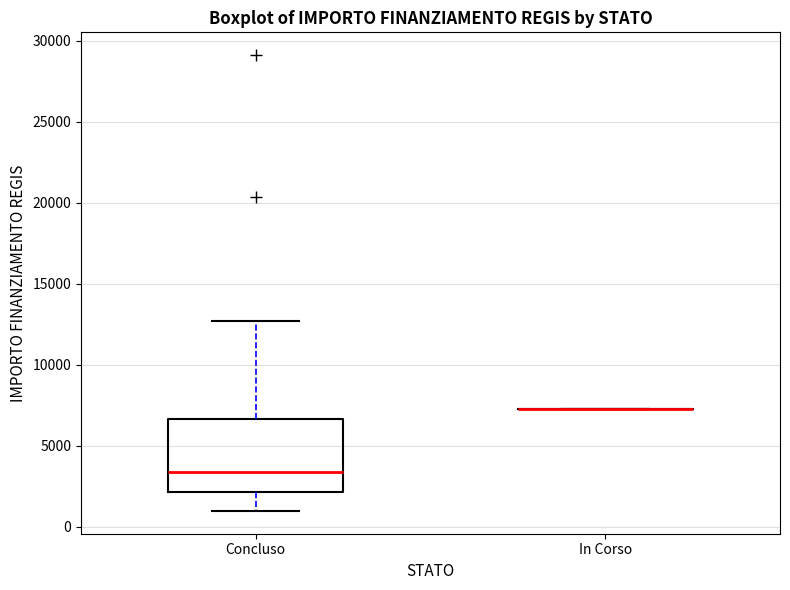

Comparing the boxes themselves (not the whiskers), which one is the tallest?

Concluso